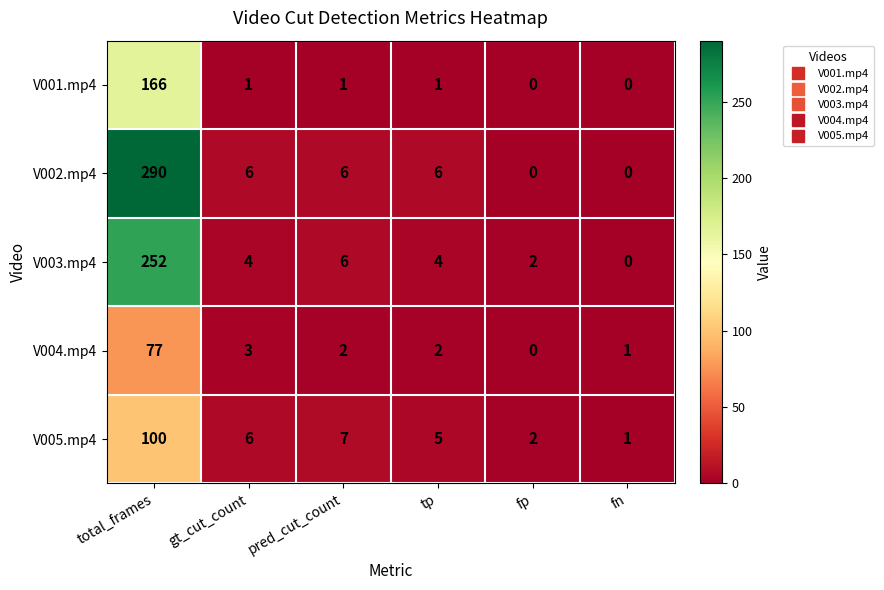

How many data points in V005.mp4 are less than 6?

3